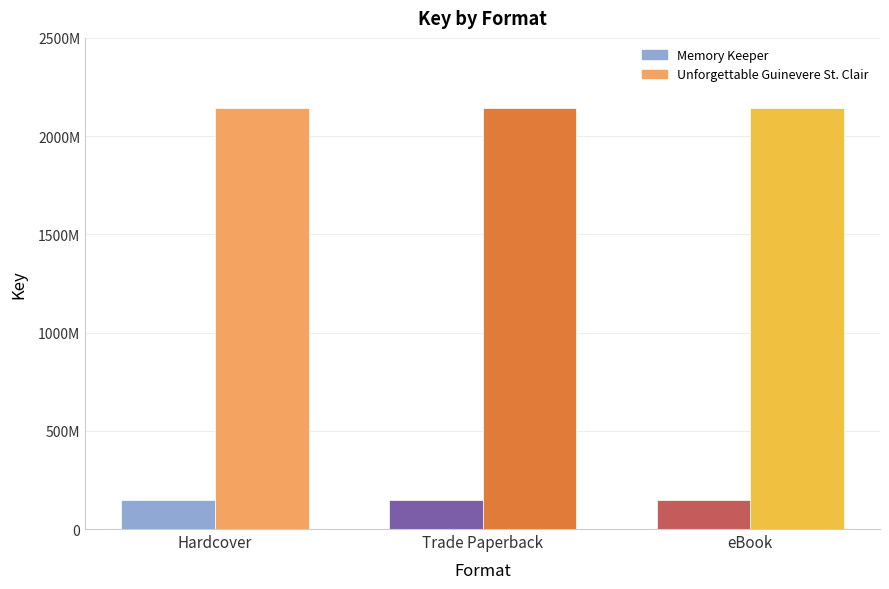

What are all the series names shown in the legend?

Memory Keeper, Unforgettable Guinevere St. Clair